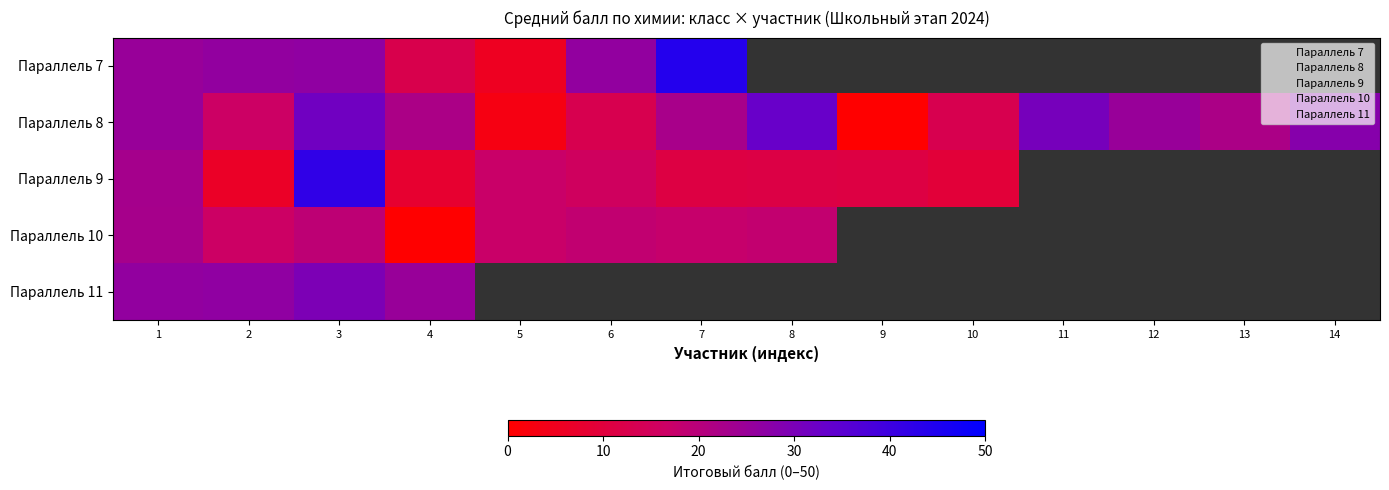

How many data points in Параллель 8 are less than 22?

5